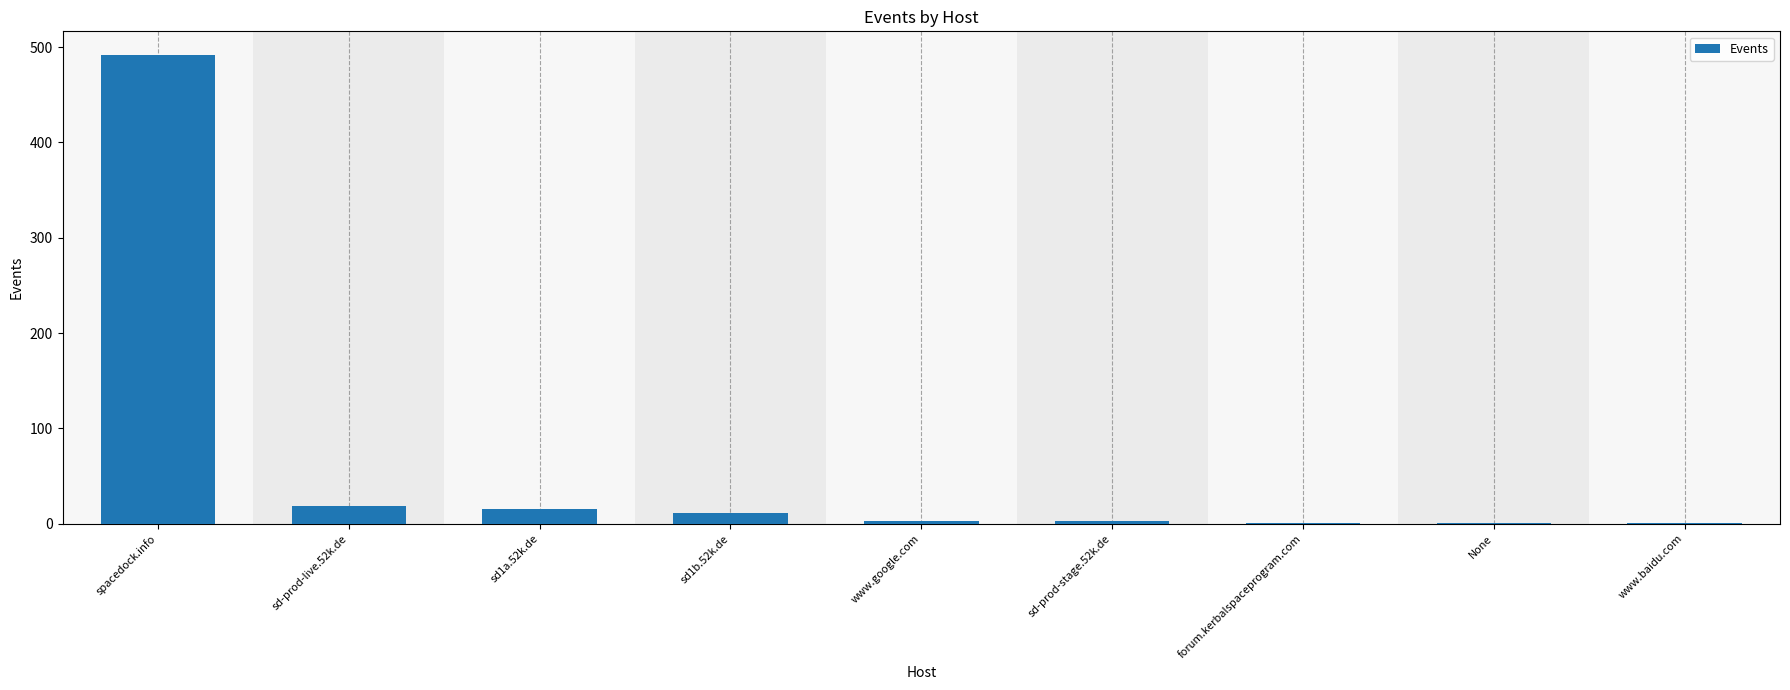

At which label does the data first exceed 3?

spacedock.info